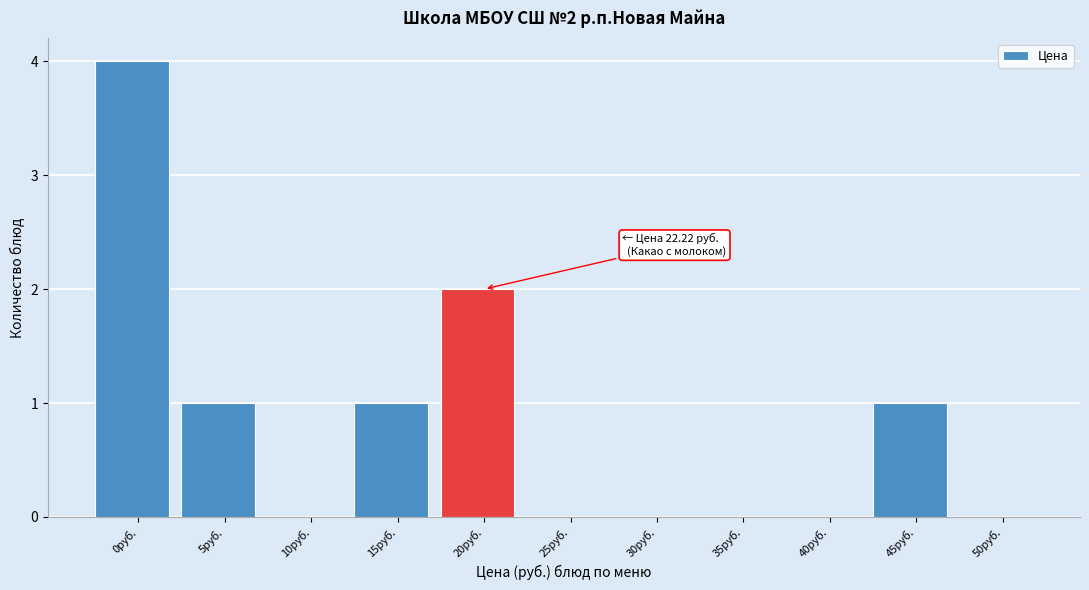

Reading left to right, transcribe all the data shown in this chart.

0руб.=4	5руб.=1	10руб.=0	15руб.=1	20руб.=2	25руб.=0	30руб.=0	35руб.=0	40руб.=0	45руб.=1	50руб.=0